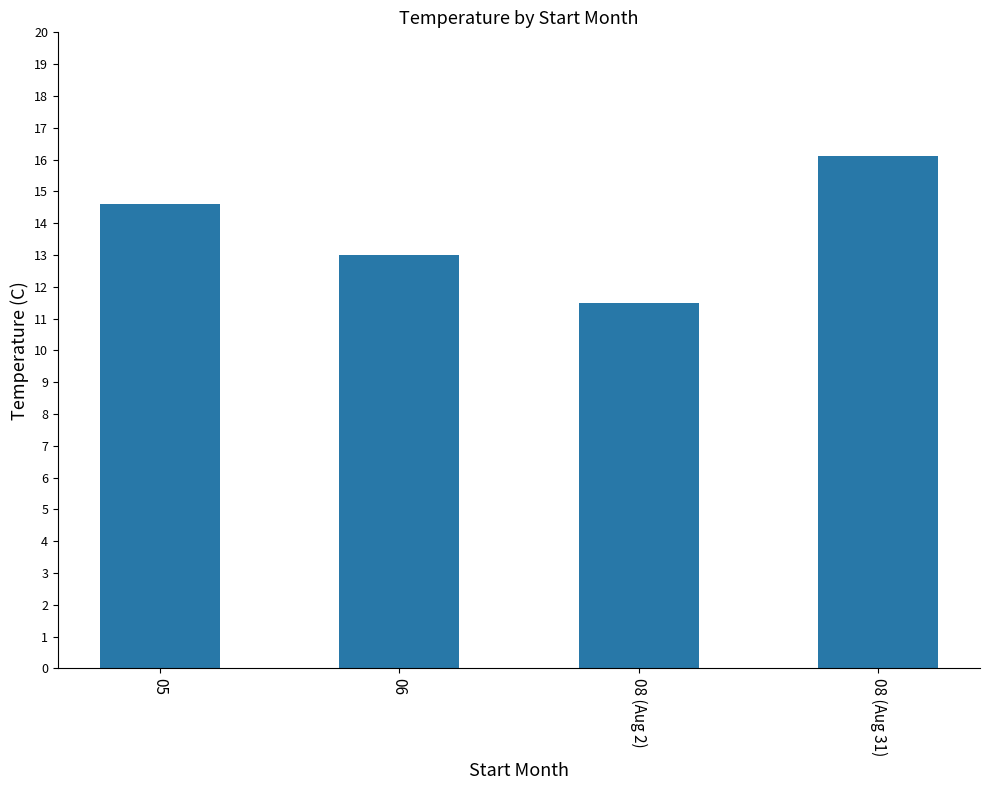

What is the label of the 2nd bar from the right?

08 (Aug 2)